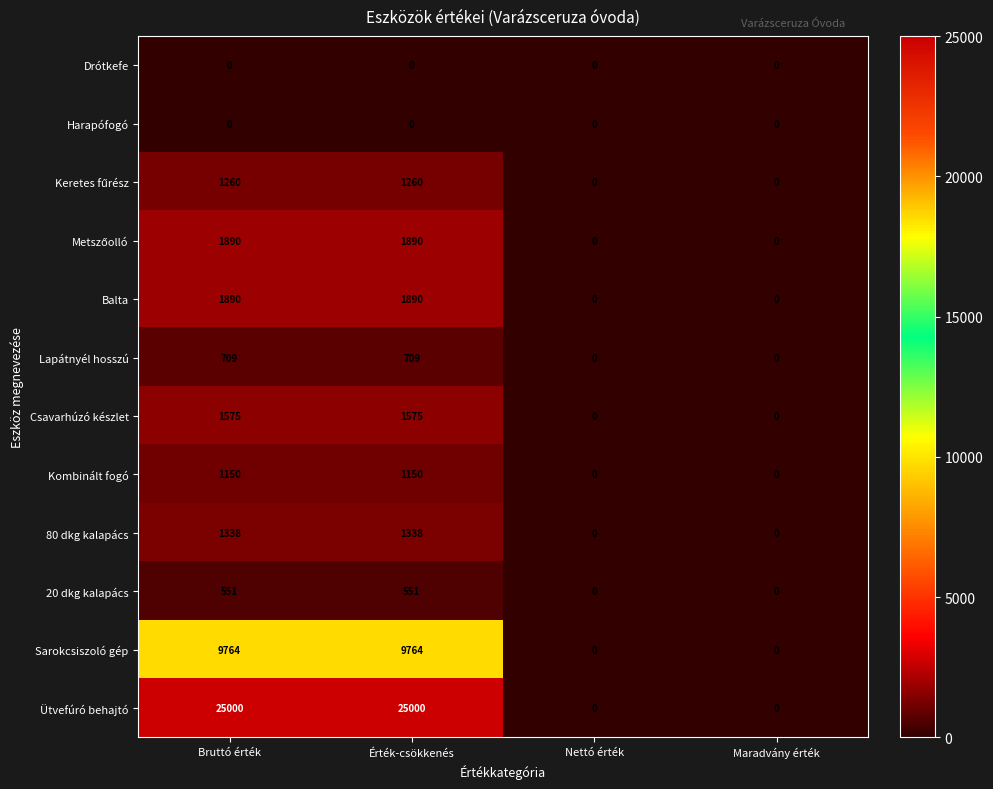

Read the 80 dkg kalapács value at Bruttó érték, to the nearest 100.

1300